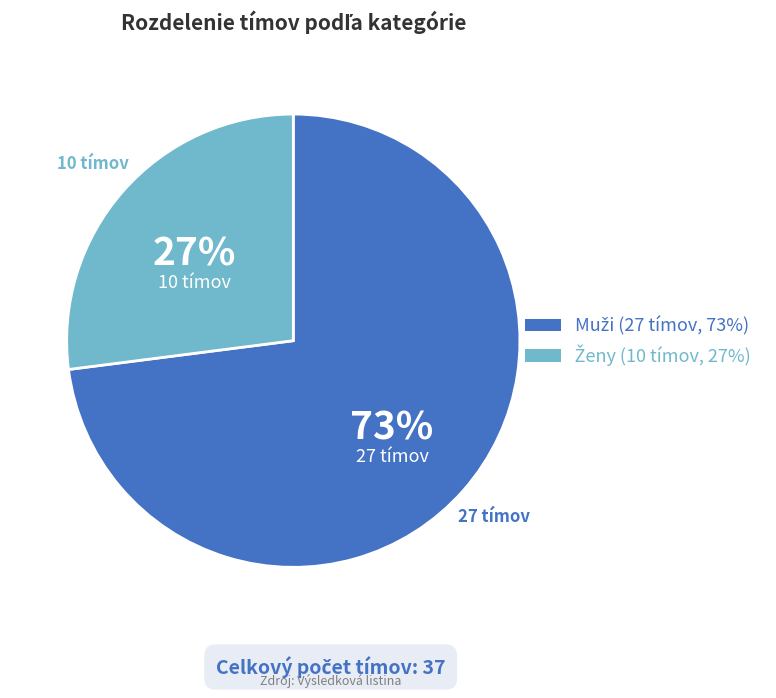

Is there a majority slice in this chart?

Yes